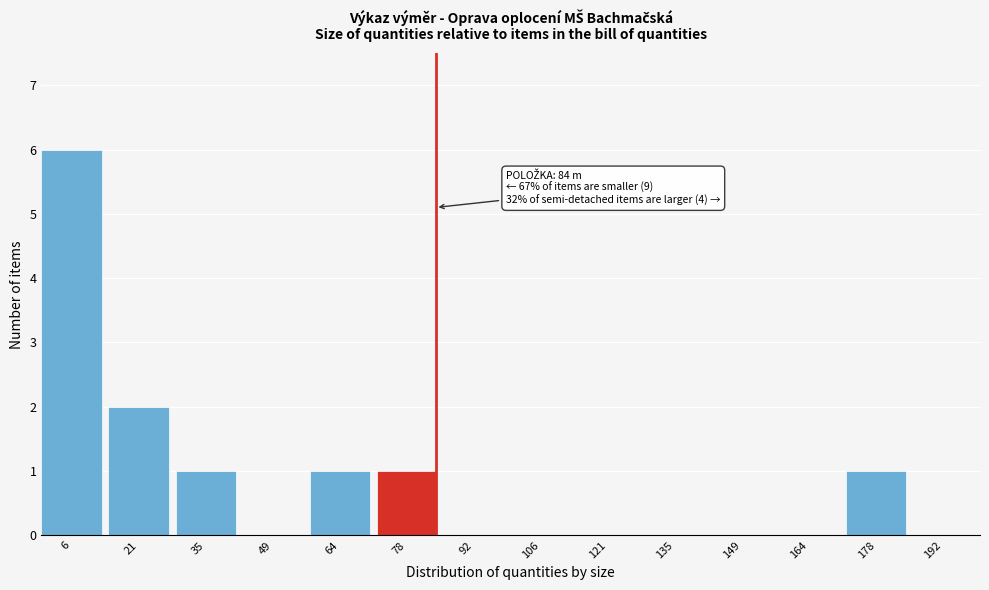

Which range on the x-axis has the tallest bar?

0 to 14